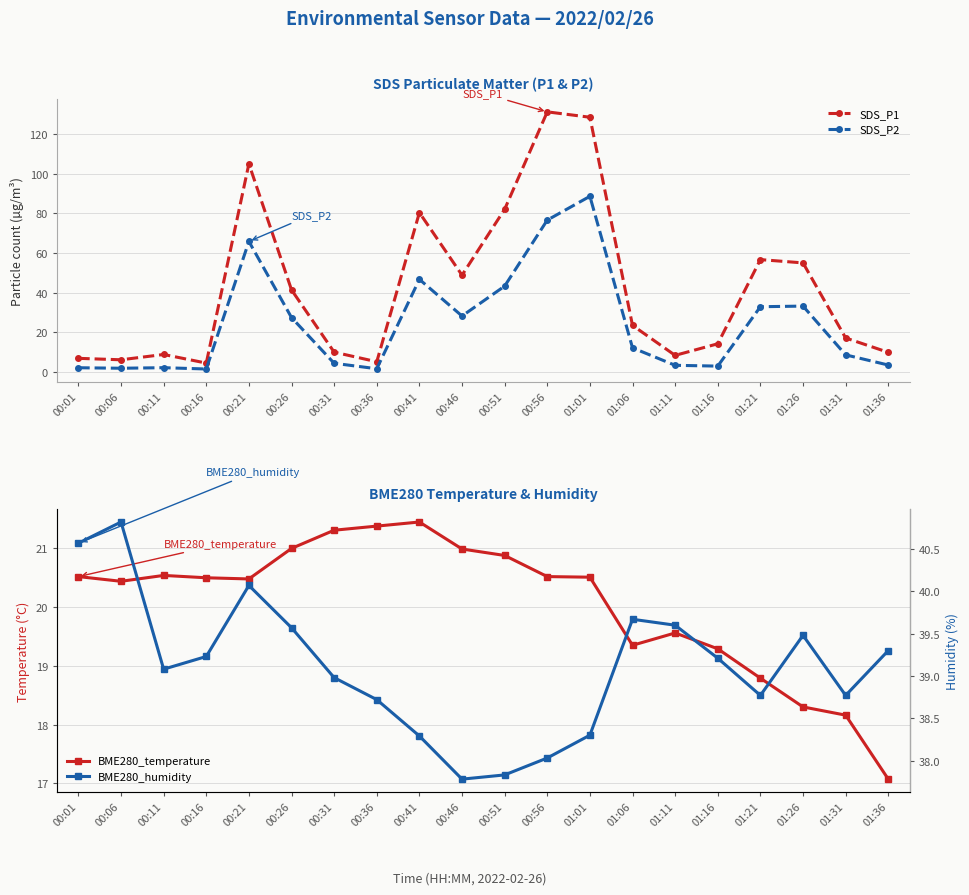

At which category is the sum across all series the highest?

01:01